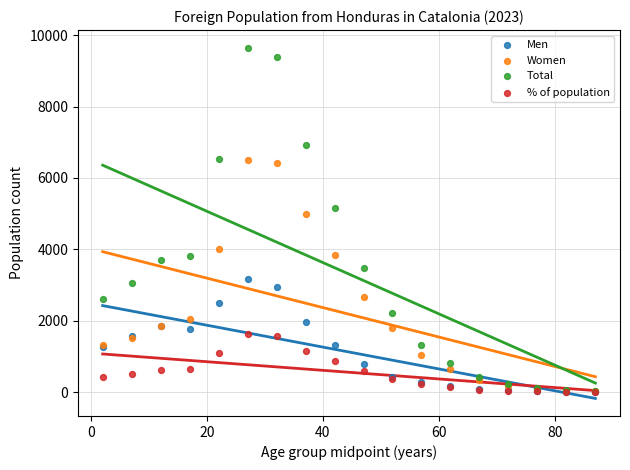

In the Total series, what Y value is closest to 4842?

5149